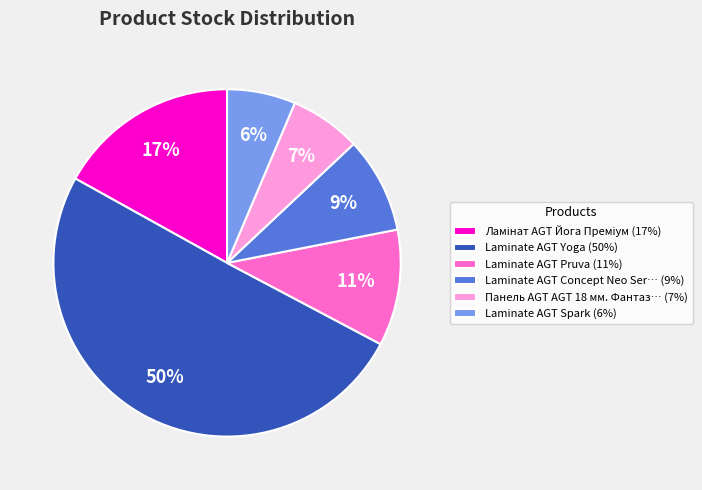

Approximately how many times larger is the value at Laminate AGT Concept Neo Ser… (9%) compared to Laminate AGT Pruva (11%)?

0.8